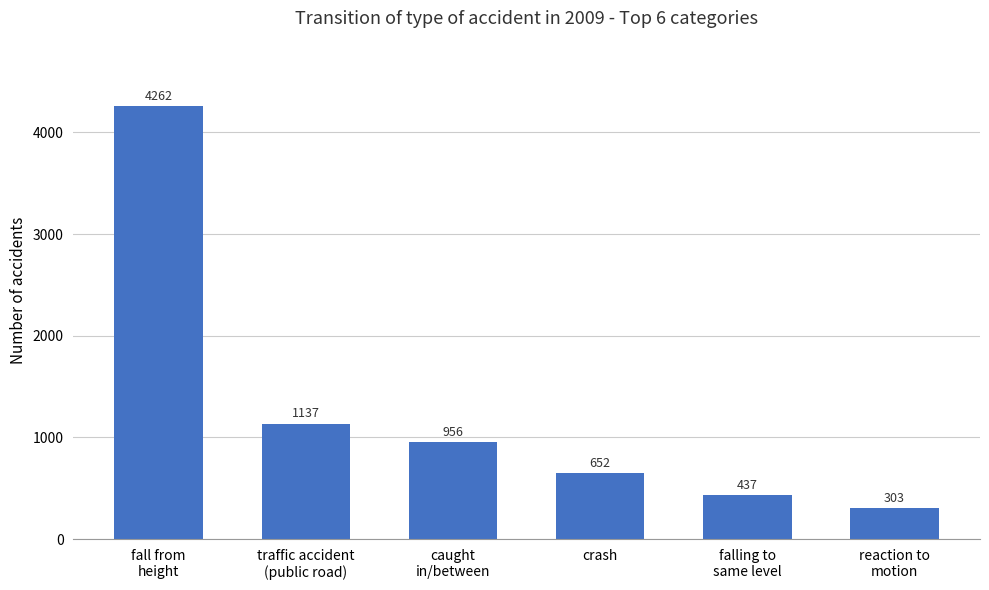

What is the difference between the second highest and second lowest values?

700